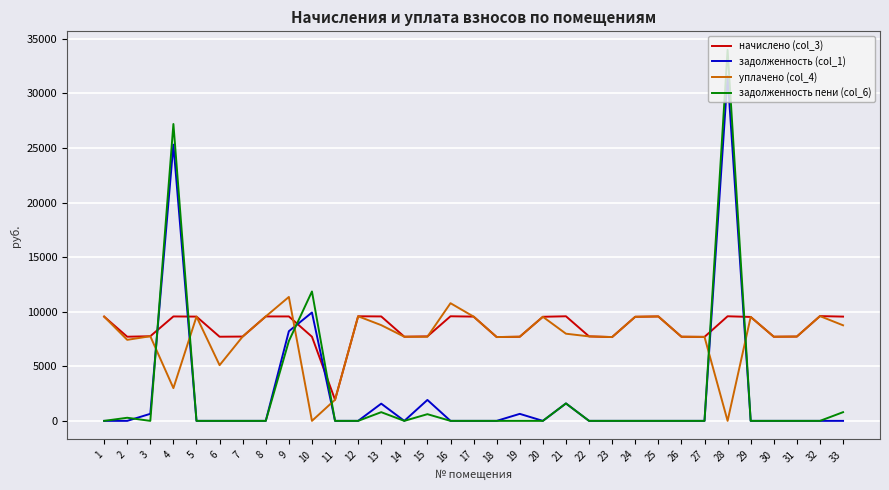

Rank the series by their maximum value, from highest to lowest.

задолженность пени (col_6), задолженность (col_1), уплачено (col_4), начислено (col_3)